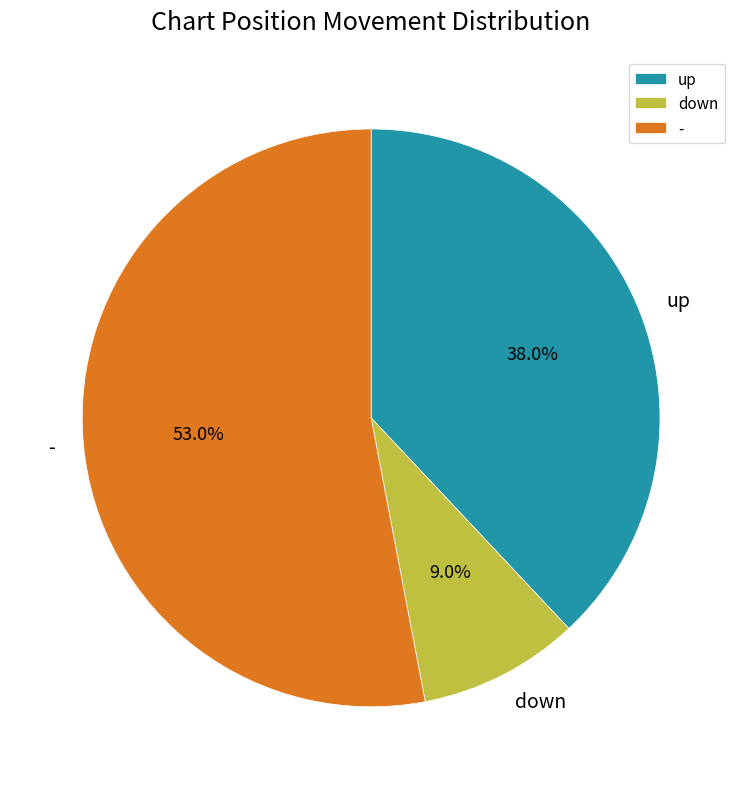

To the nearest percent, what portion does down represent?

9%